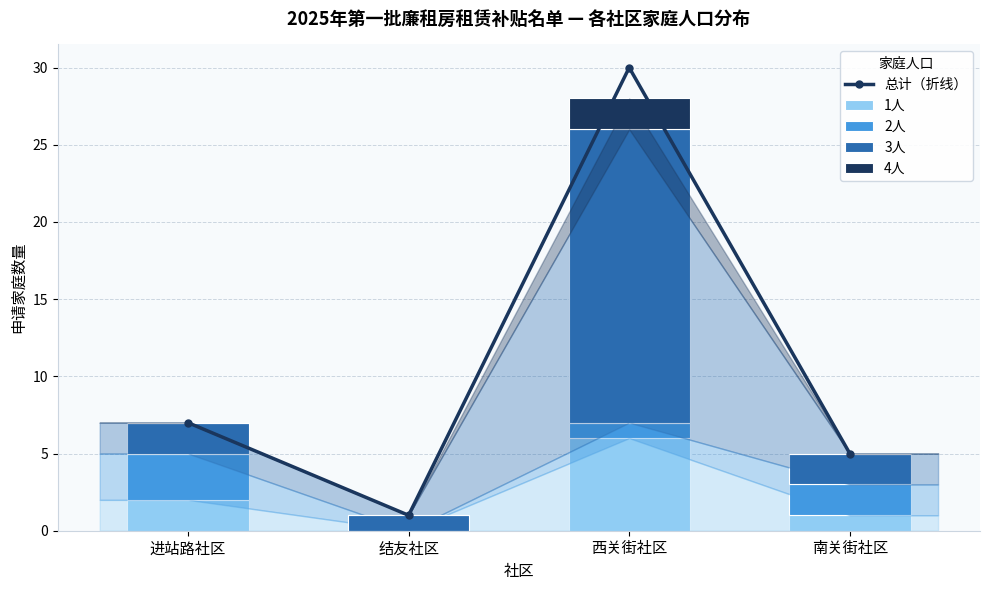

At 结友社区, list the series in order from largest to smallest.

总计（折线）, 3人, 1人, 2人, 4人